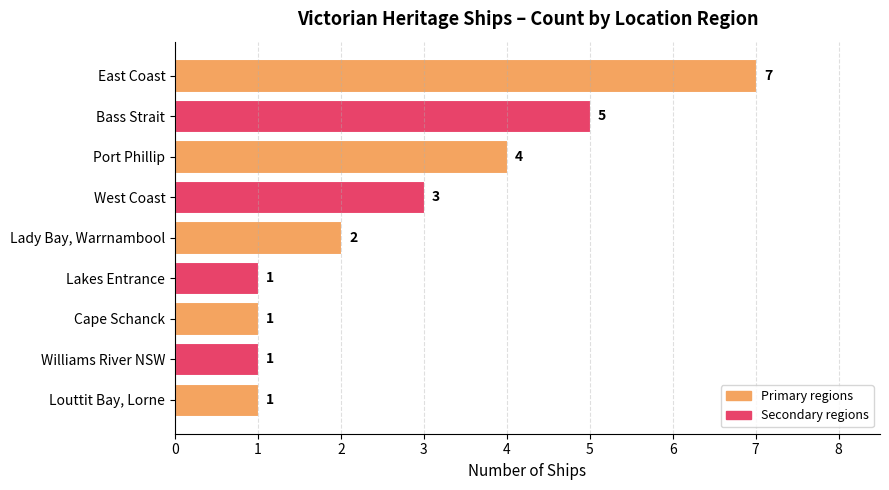

How many bars are there in total?

9